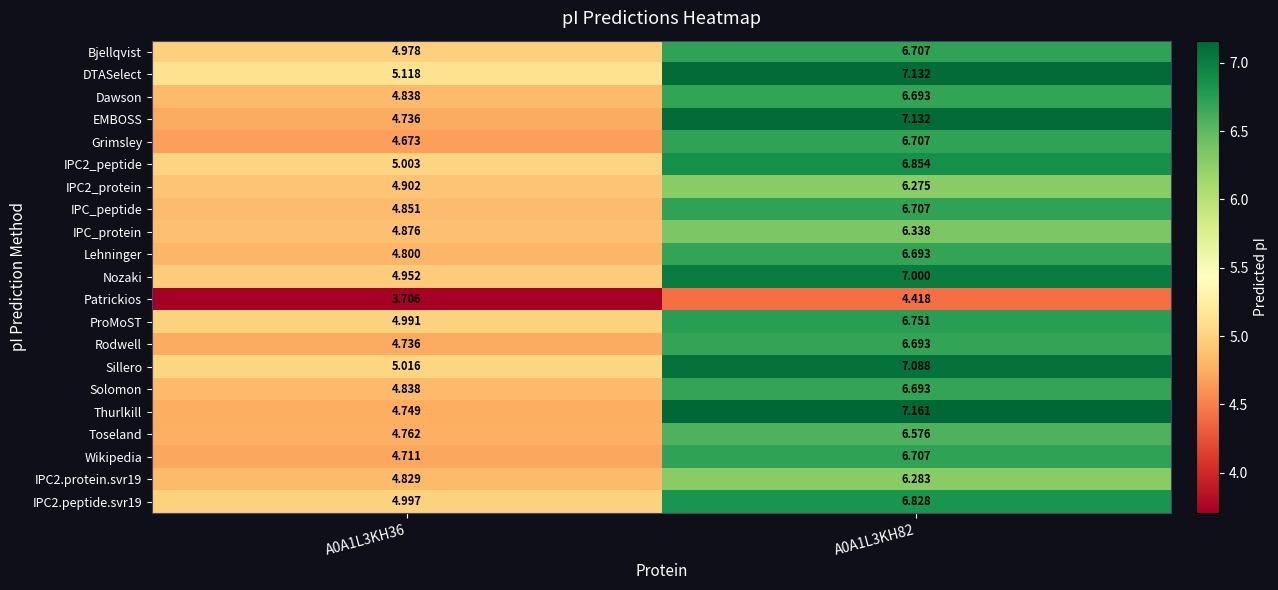

Which series has the largest total across all categories?

DTASelect